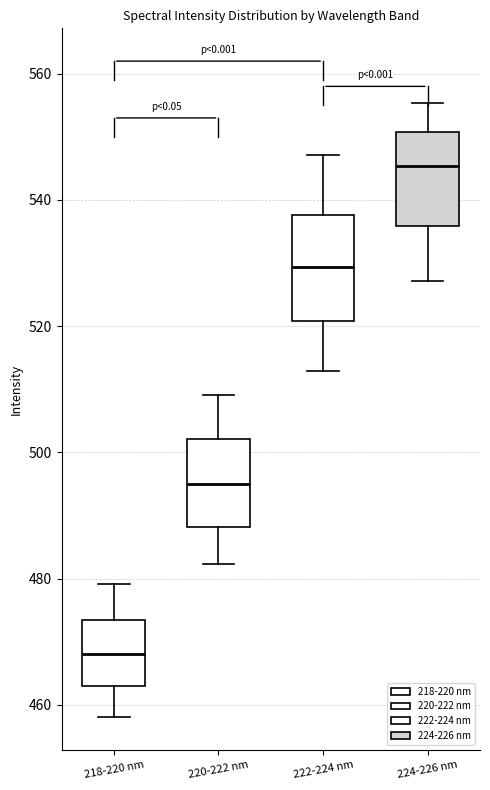

Which box has the lowest median line?

218-220 nm